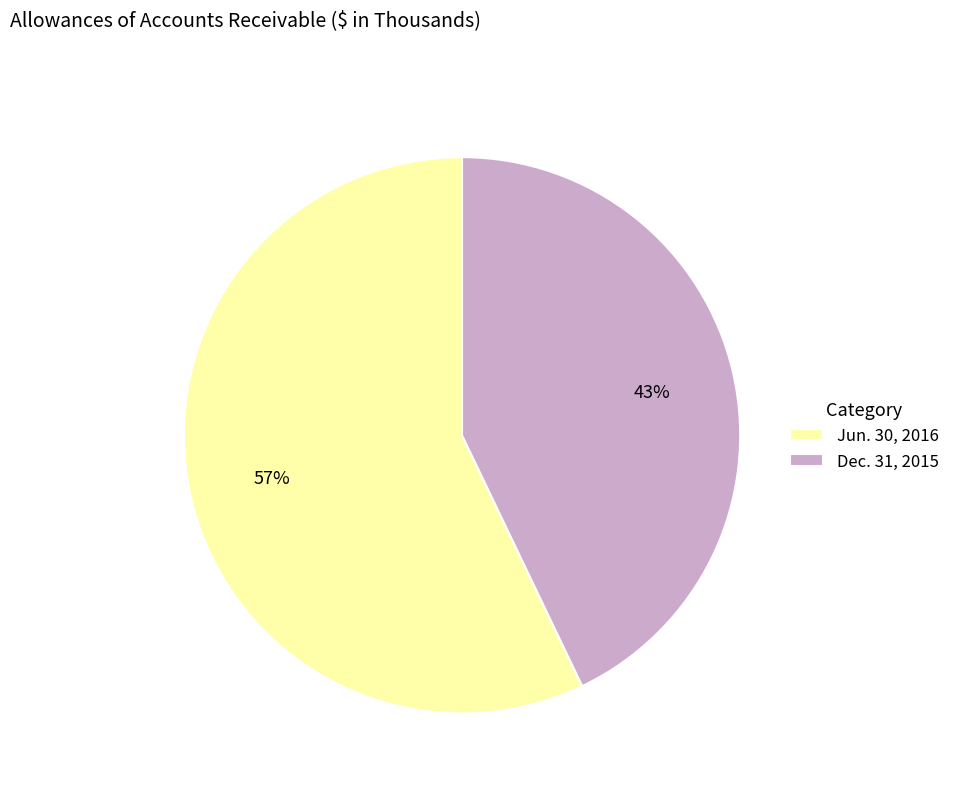

Does Dec. 31, 2015 represent more than half of the total?

No